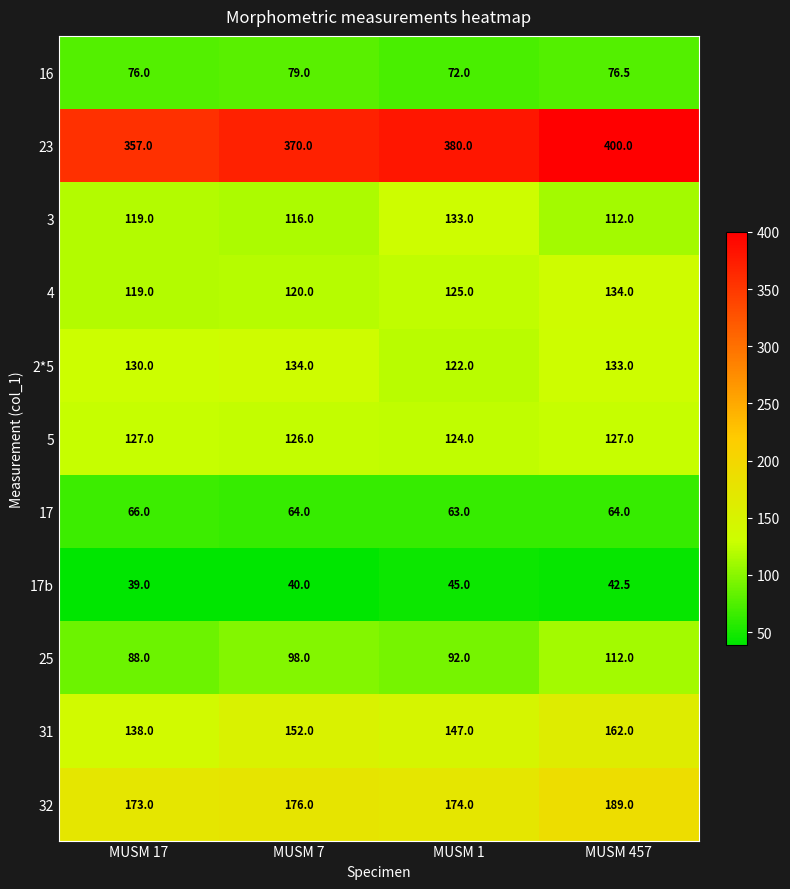

At MUSM 1, list the series in order from smallest to largest.

17b, 17, 16, 25, 2*5, 5, 4, 3, 31, 32, 23